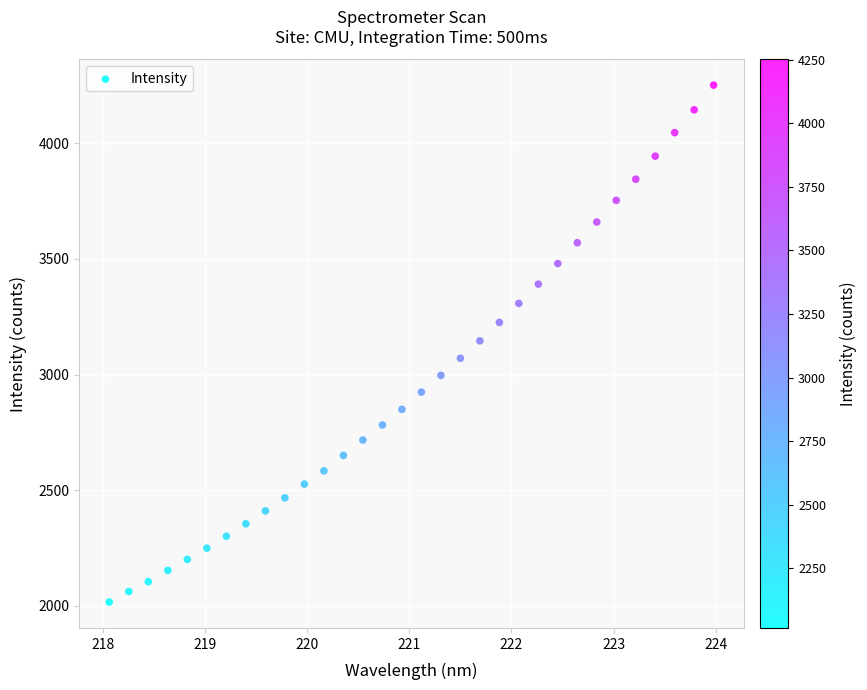

What is the range of X values (max minus min)?

5.9